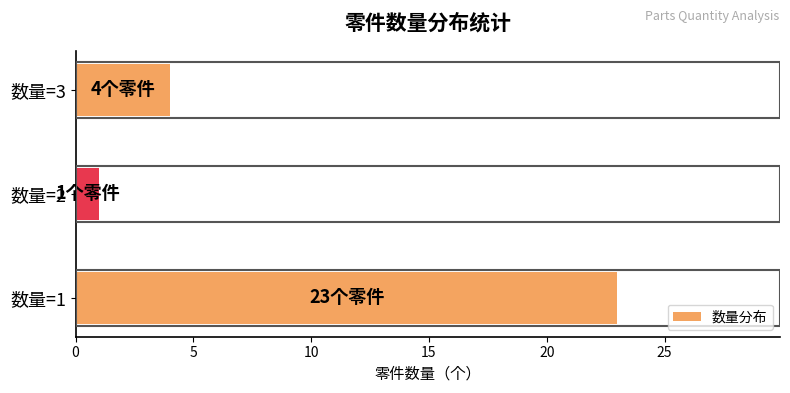

What is the ratio of the value at 数量=1 to the value at 数量=2?

23.0